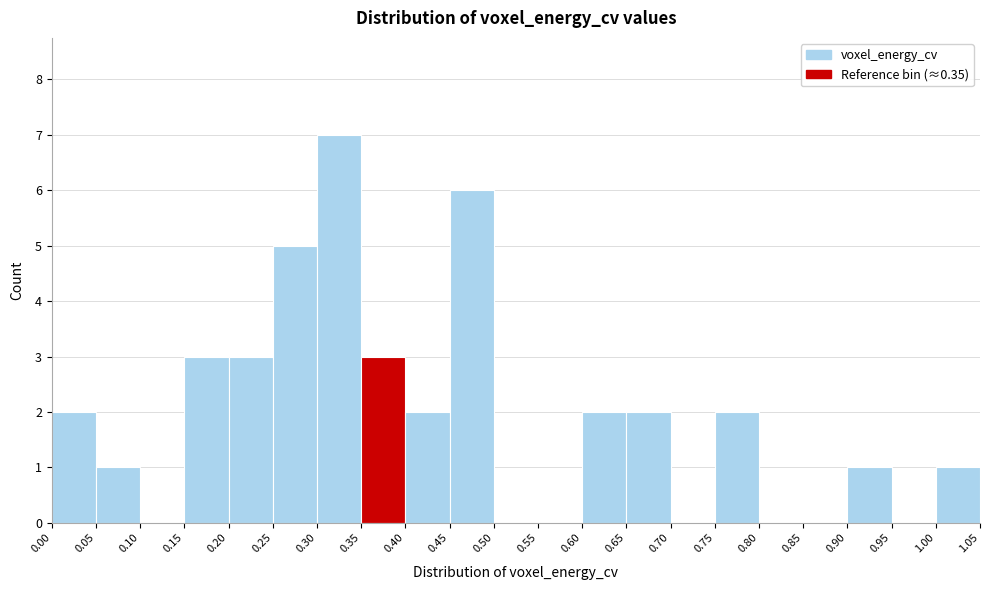

Reading left to right, list every bar in this chart as the range it spans on the x-axis followed by its height. The values are not printed on the chart, so give them approximately, as read against the axis.

0.00 to 0.05: 2
0.05 to 0.10: 1
0.10 to 0.15: 0
0.15 to 0.20: 3
0.20 to 0.25: 3
0.25 to 0.30: 5
0.30 to 0.35: 7
0.35 to 0.40: 3
0.40 to 0.45: 2
0.45 to 0.50: 6
0.50 to 0.55: 0
0.55 to 0.60: 0
0.60 to 0.65: 2
0.65 to 0.70: 2
0.70 to 0.75: 0
0.75 to 0.80: 2
0.80 to 0.85: 0
0.85 to 0.90: 0
0.90 to 0.95: 1
0.95 to 1.00: 0
1.00 to 1.05: 1